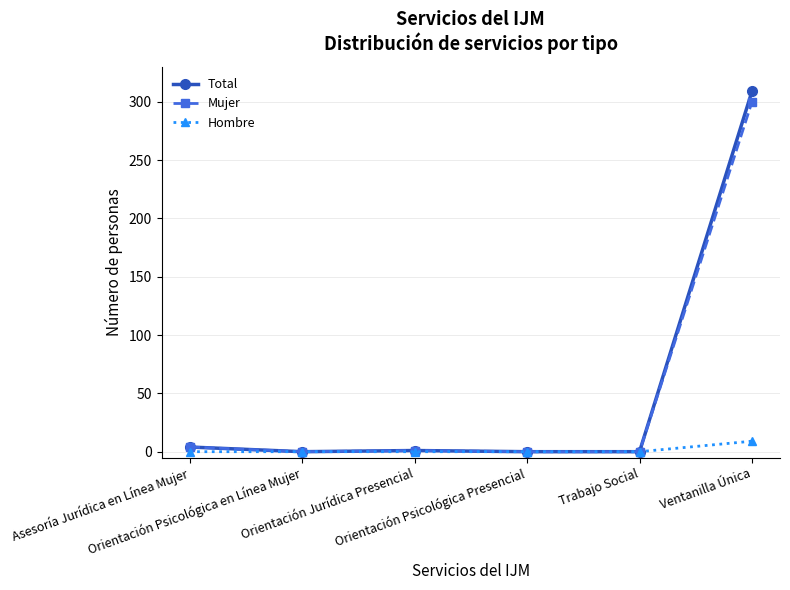

Count the number of data series in this chart.

3